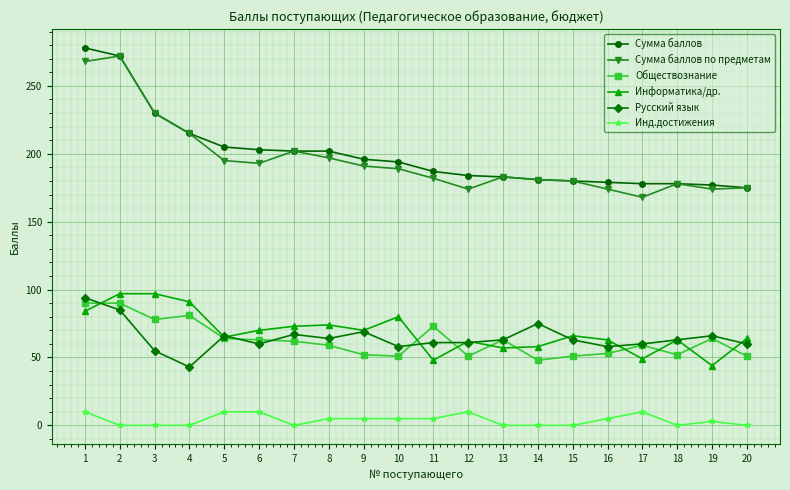

What is the maximum value shown in the chart?

278